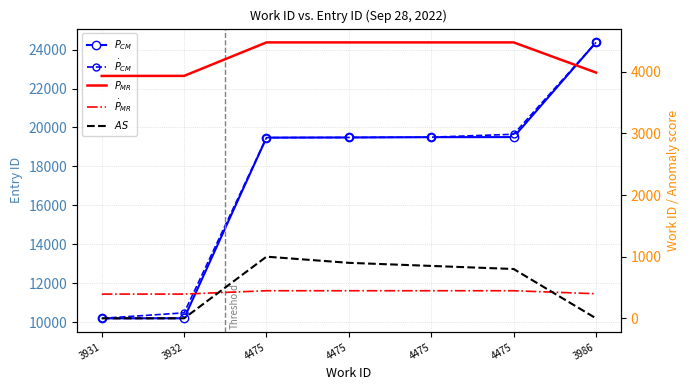

List the series in order of their peak value, highest first.

$P_{CM}$, $\dot{P}_{CM}$, $P_{MR}$, $AS$, $\dot{P}_{MR}$